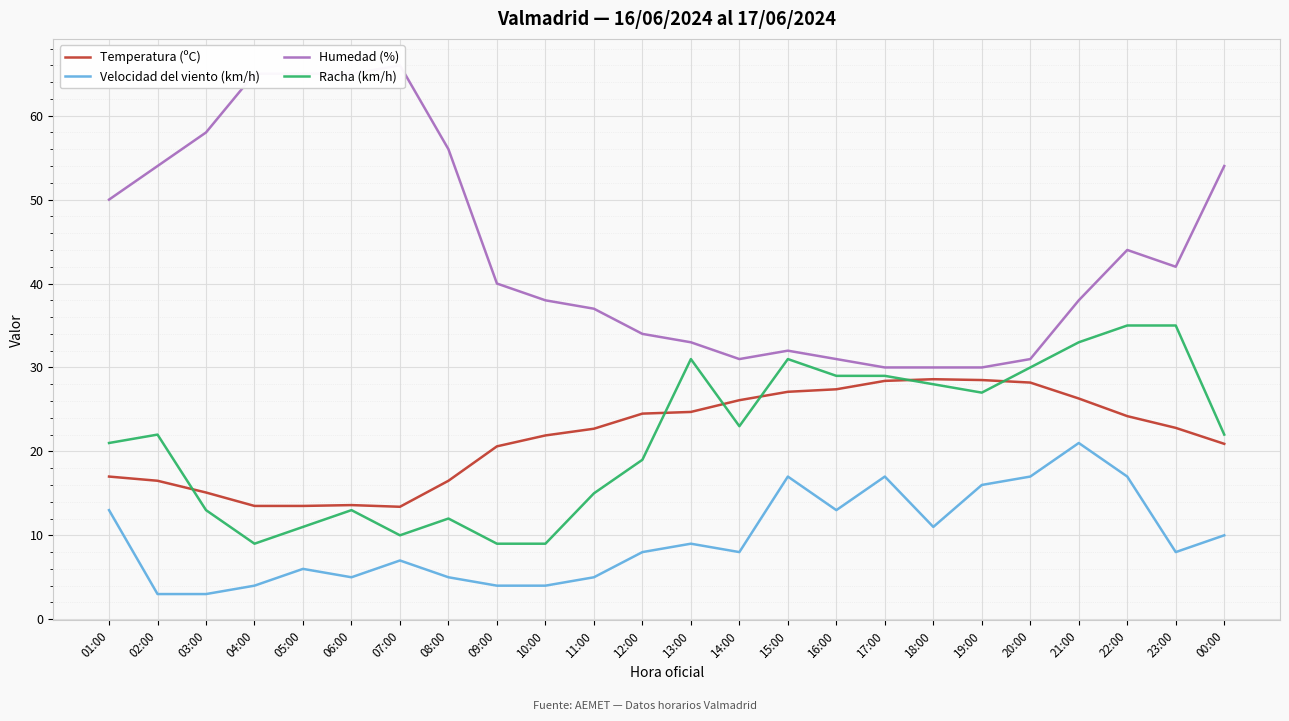

At which category is the sum across all series the highest?

22:00